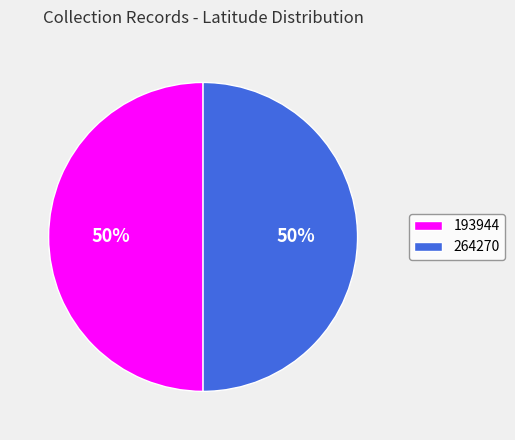

The 193944 slice represents 50% of the pie. True or false?

True